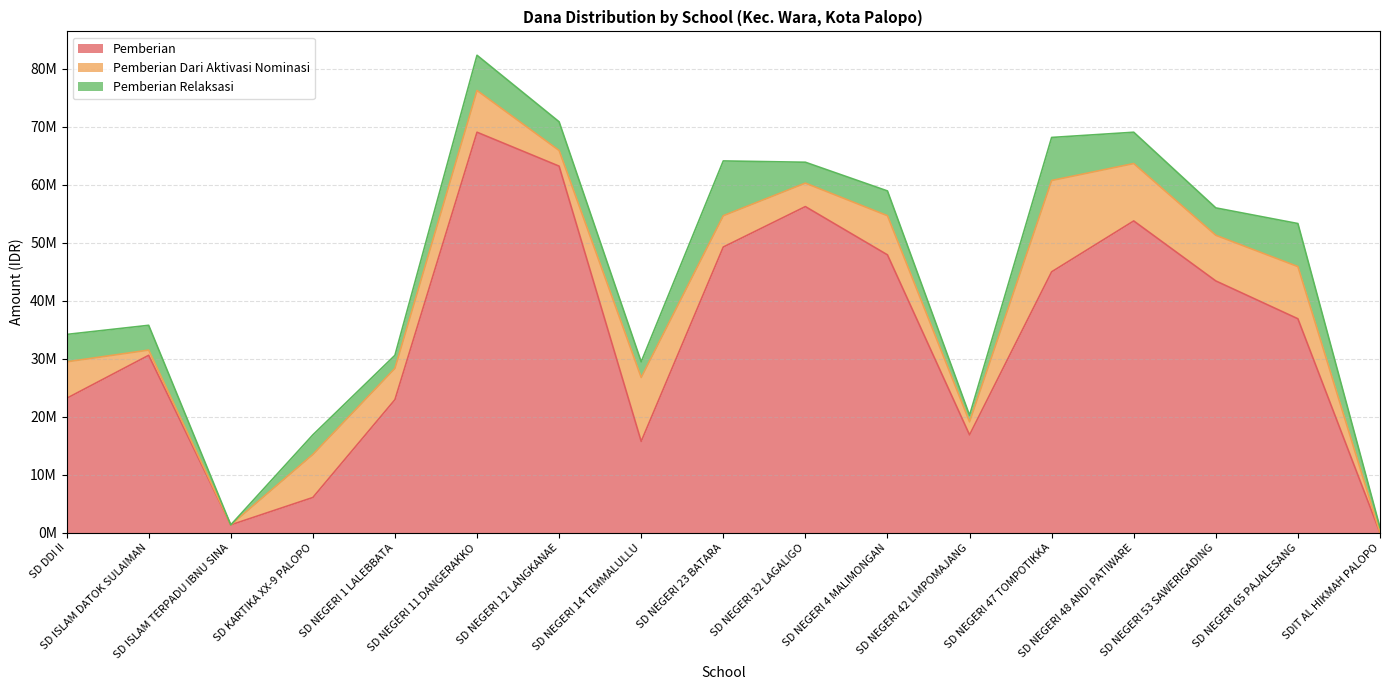

True or false: Pemberian Relaksasi and Pemberian intersect in this chart.

True